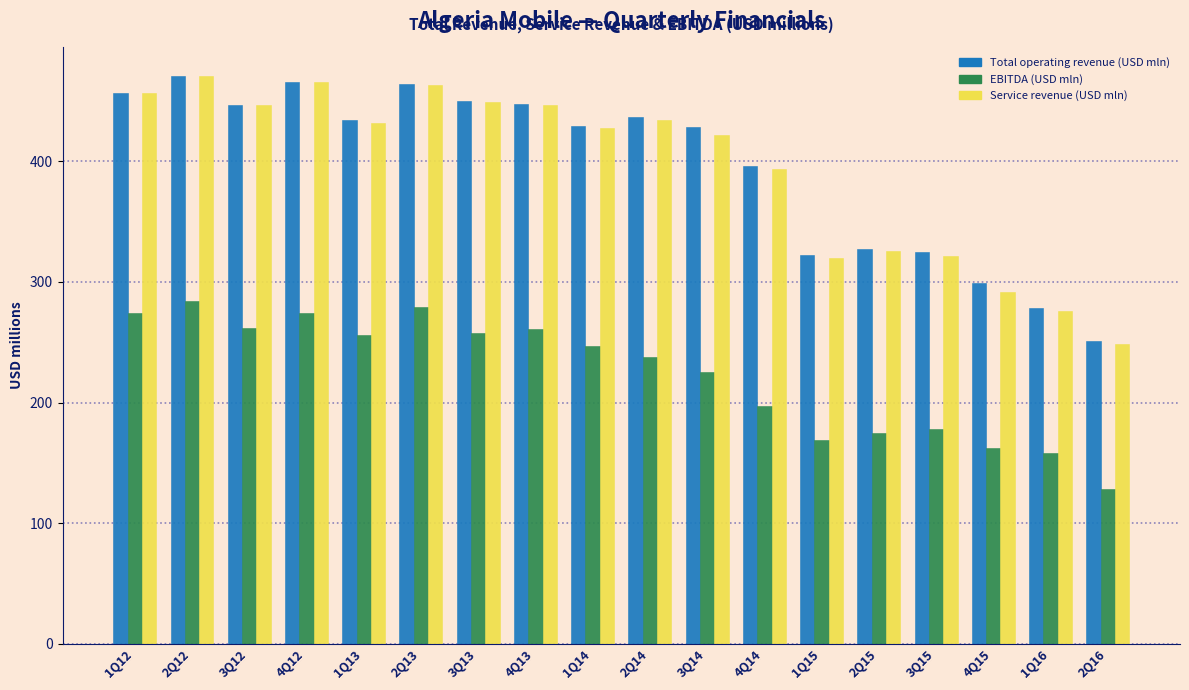

What is the approximate value of Service revenue (USD mln) at 4Q13?

447.0